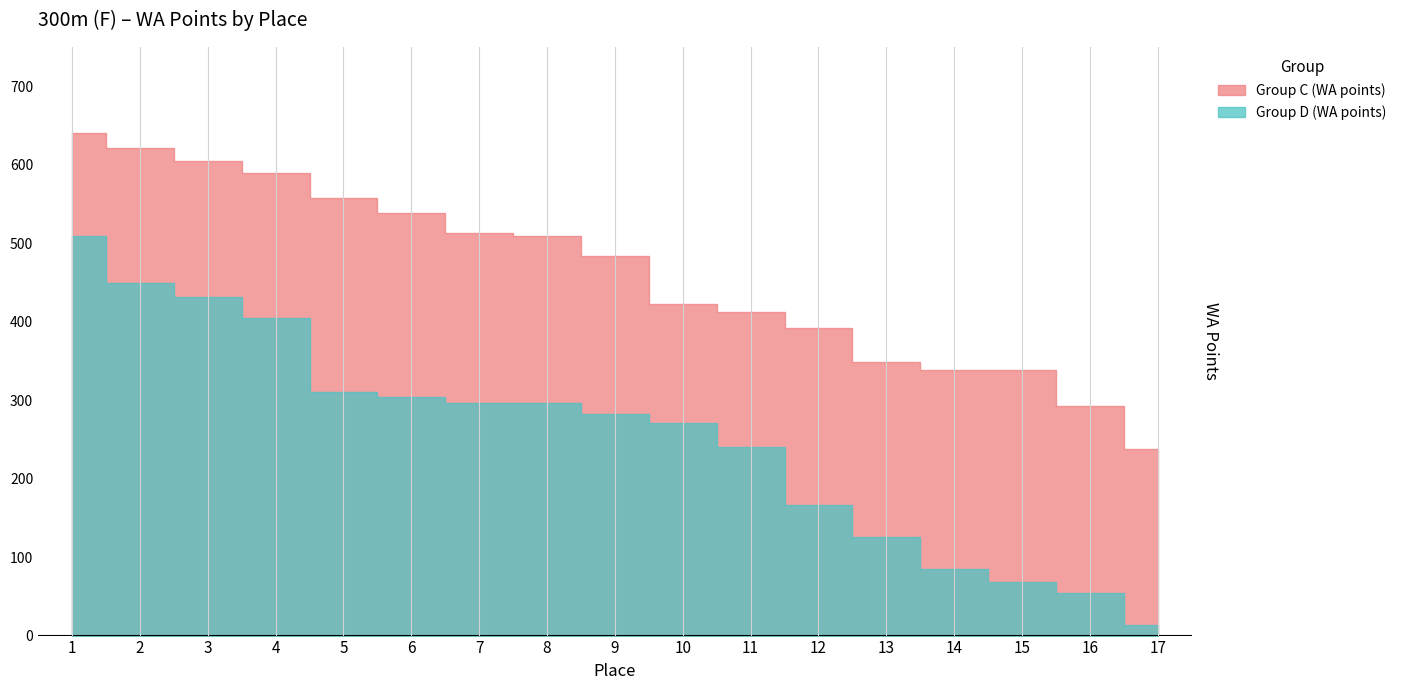

Which series has the widest spread of values?

Group D (WA points)